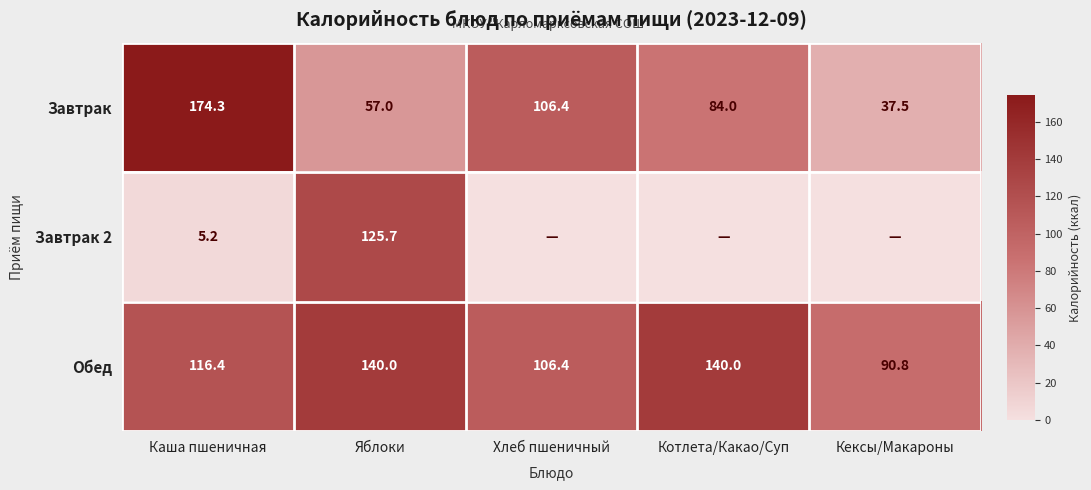

What is the sum of the Обед values at Хлеб пшеничный and Каша пшеничная?

222.8